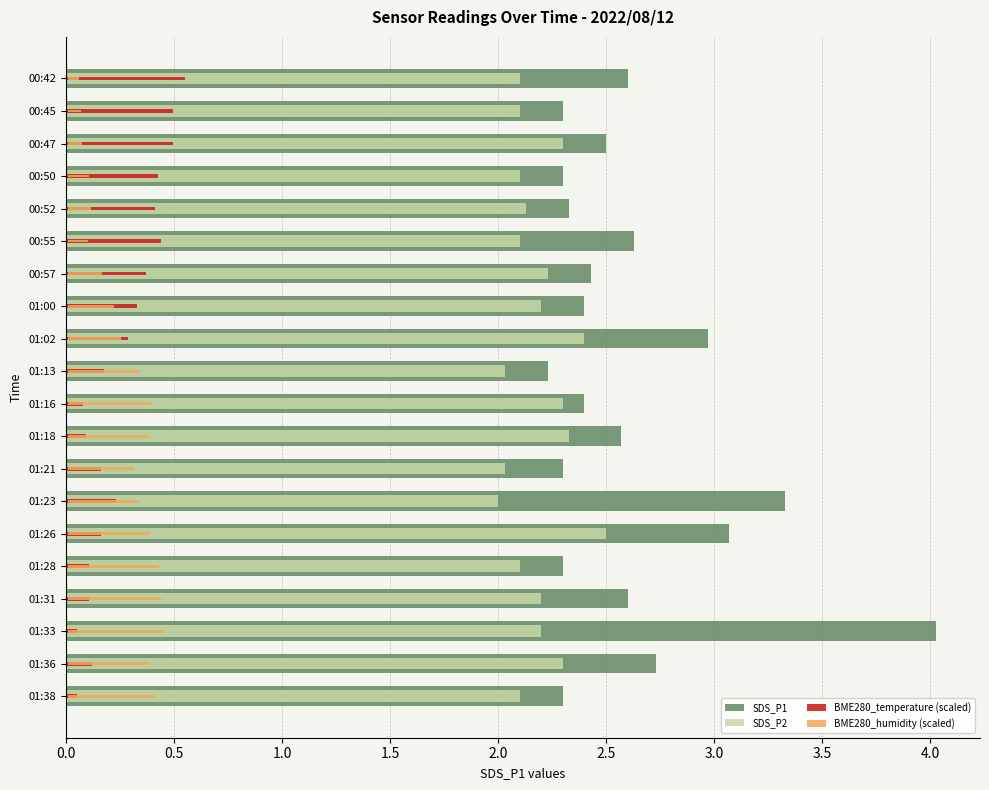

What are all the series names shown in the legend?

SDS_P1, SDS_P2, BME280_temperature (scaled), BME280_humidity (scaled)